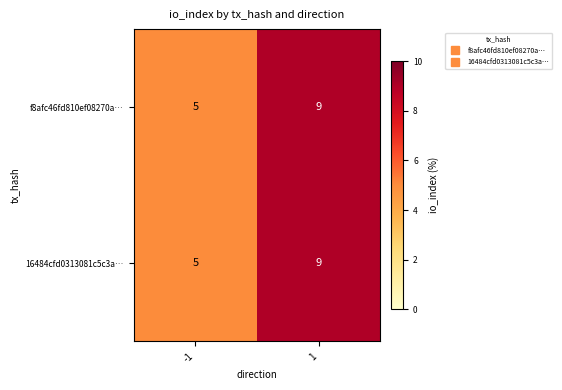

What is the highest value of the f8afc46fd810ef08270a… series?

9